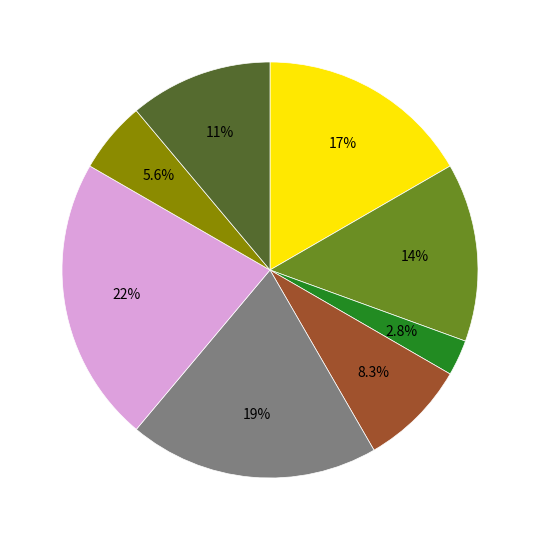

Does any single category account for the majority?

No